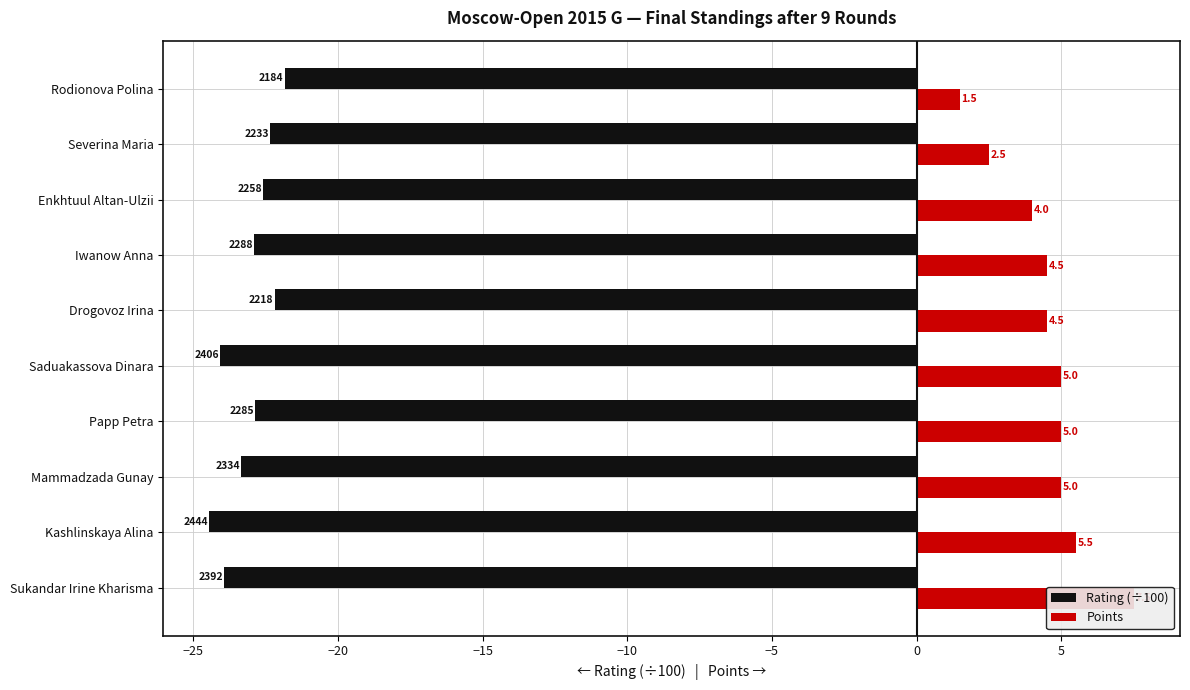

At how many categories does at least one series exceed -18?

10